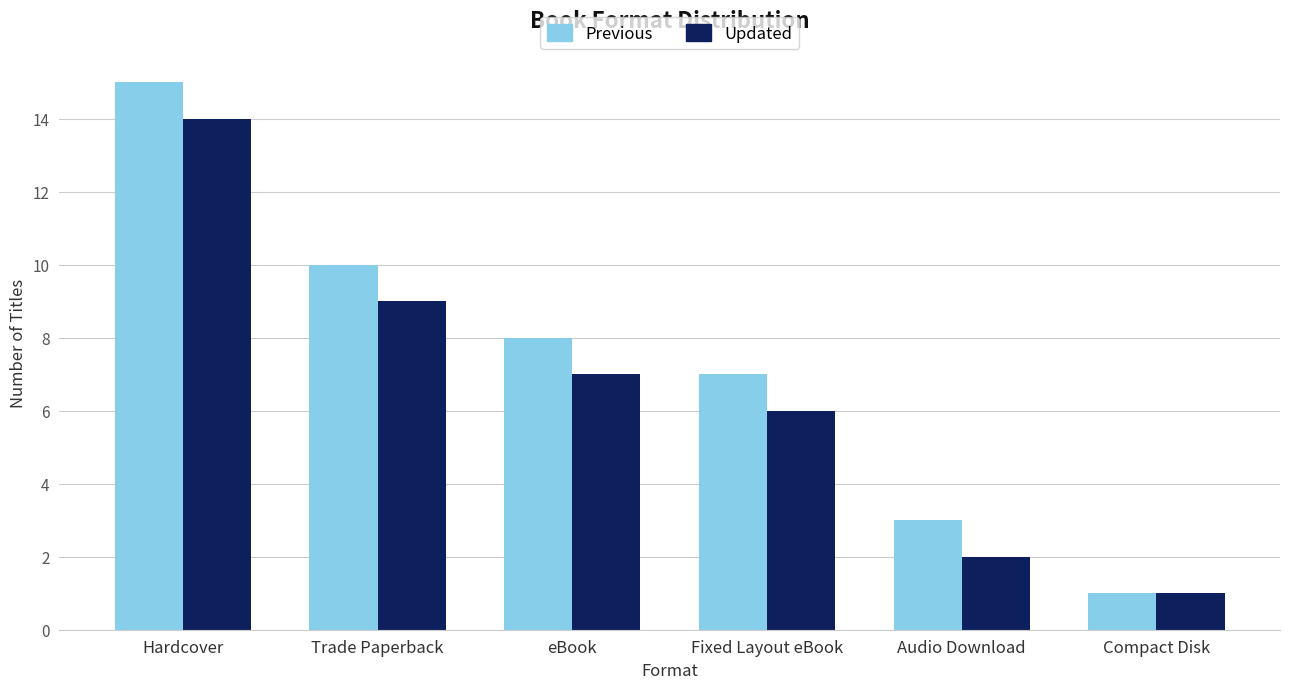

How many values in the Updated series are below 7?

3